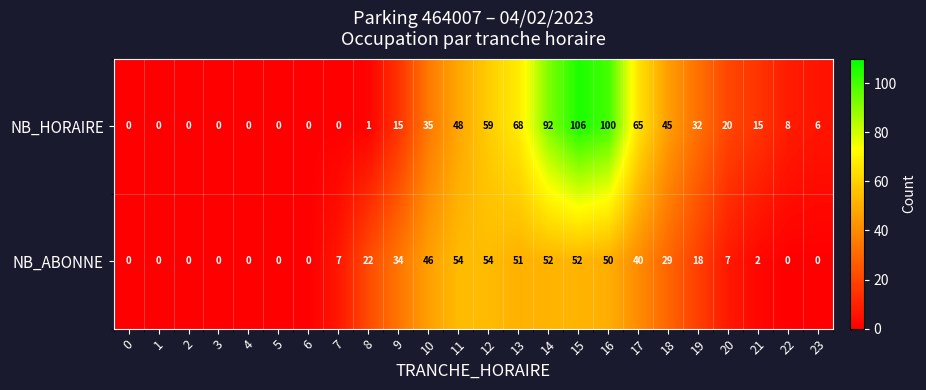

Count the number of data series in this chart.

2